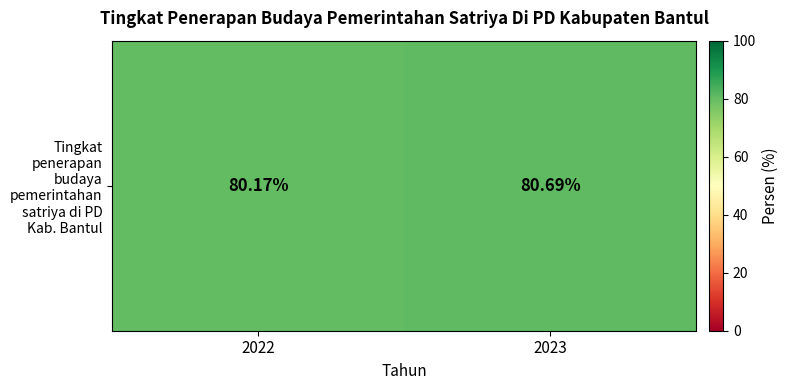

What is the greatest value displayed?

80.7